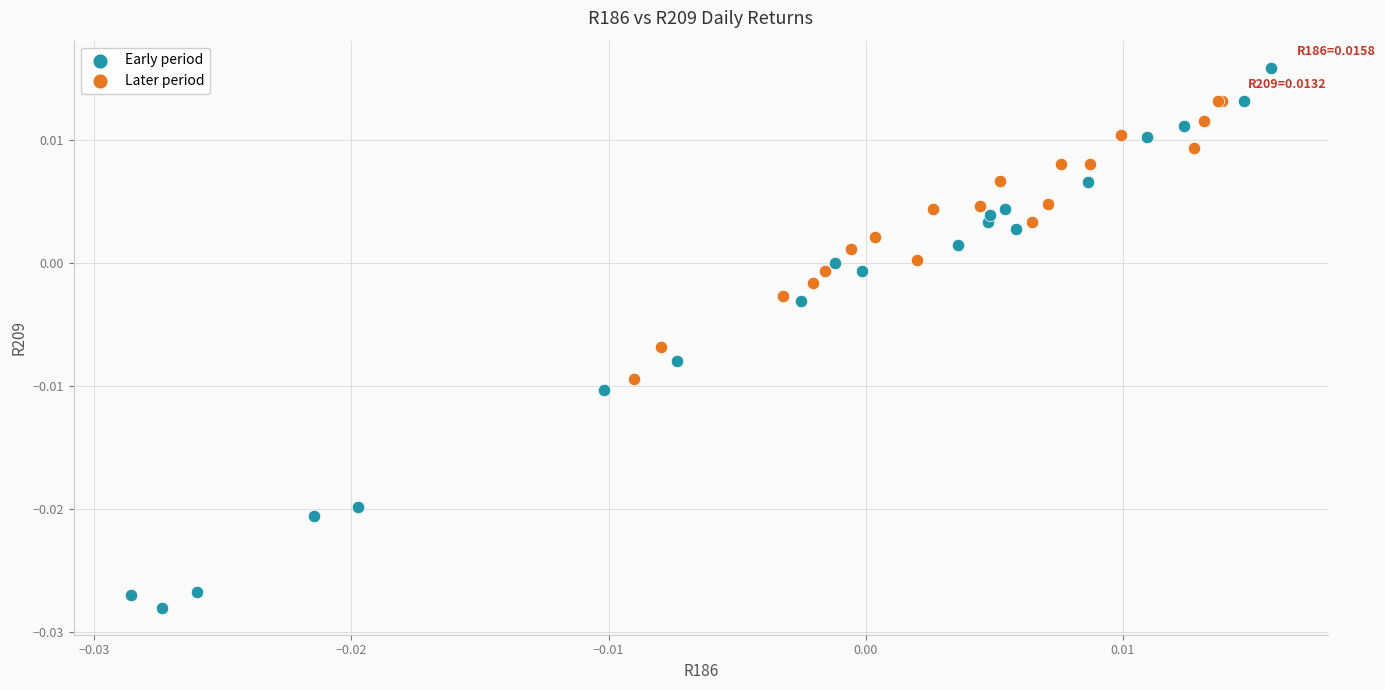

Which series reaches the maximum Y coordinate?

Early period